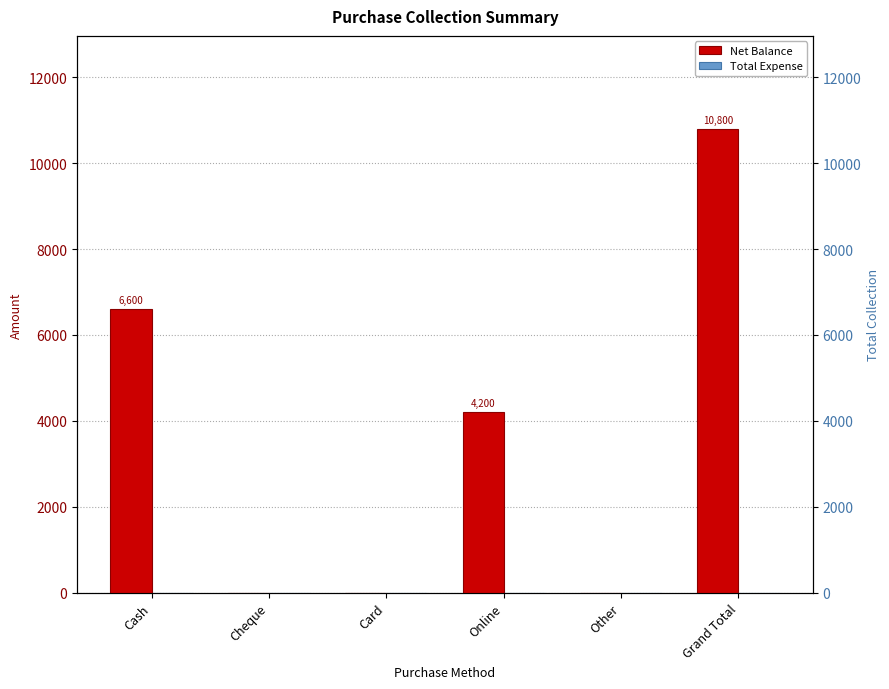

Rank the series at Card from lowest to highest value.

Net Balance, Total Expense